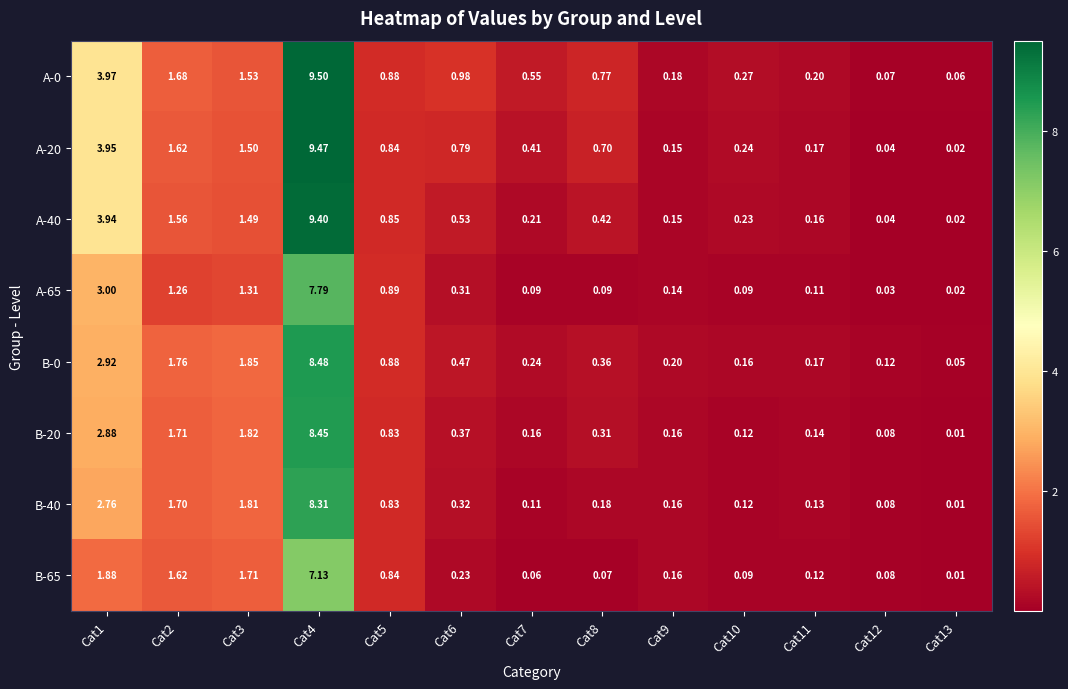

Is the value of B-0 at Cat8 greater than the value of B-65 at Cat3?

No